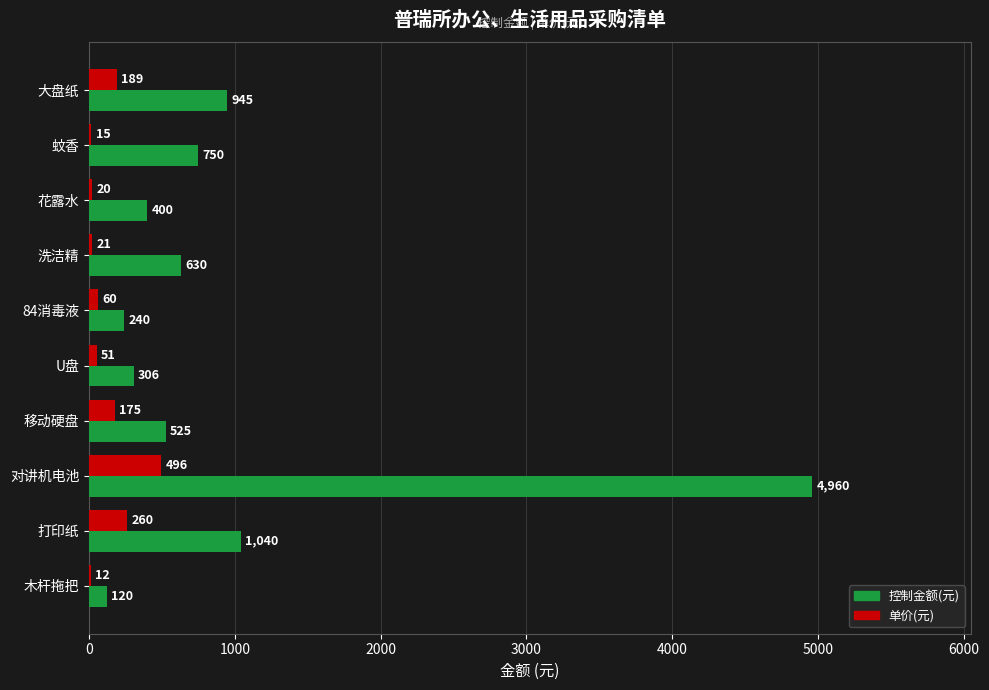

The value of 单价(元) at 洗洁精 is 21. True or false?

True